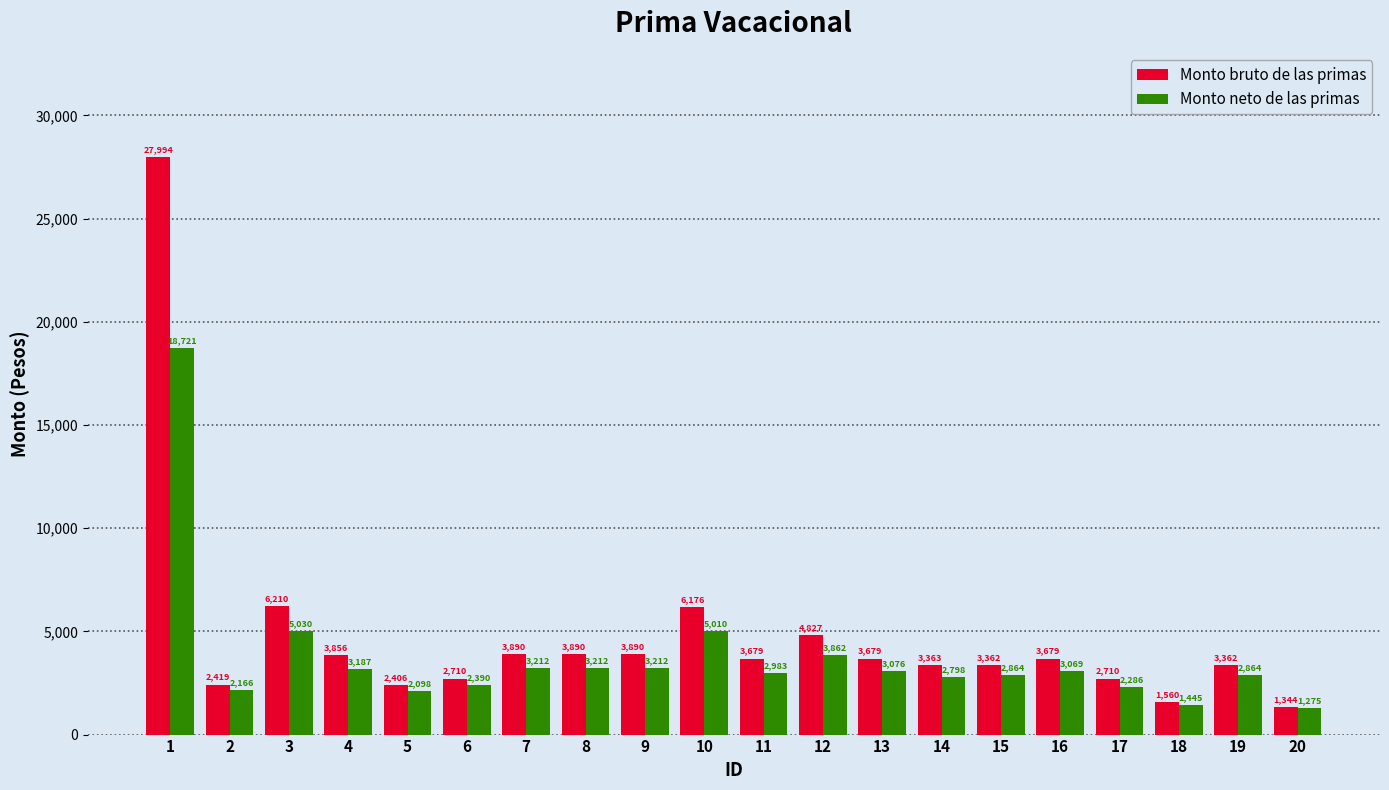

What is the sum of all Monto bruto de las primas values?

95005.7